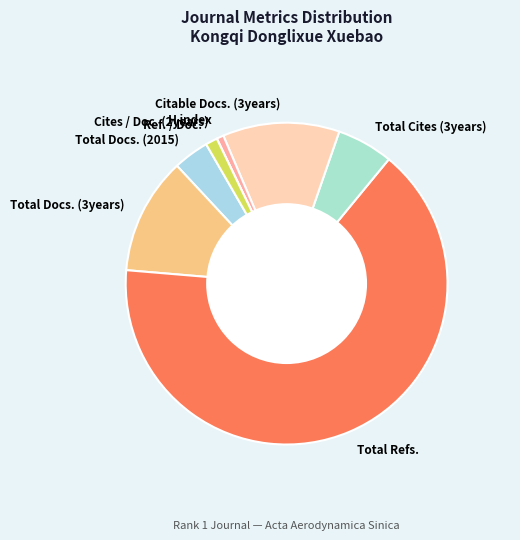

Is it true that H index is 1% of the pie?

True